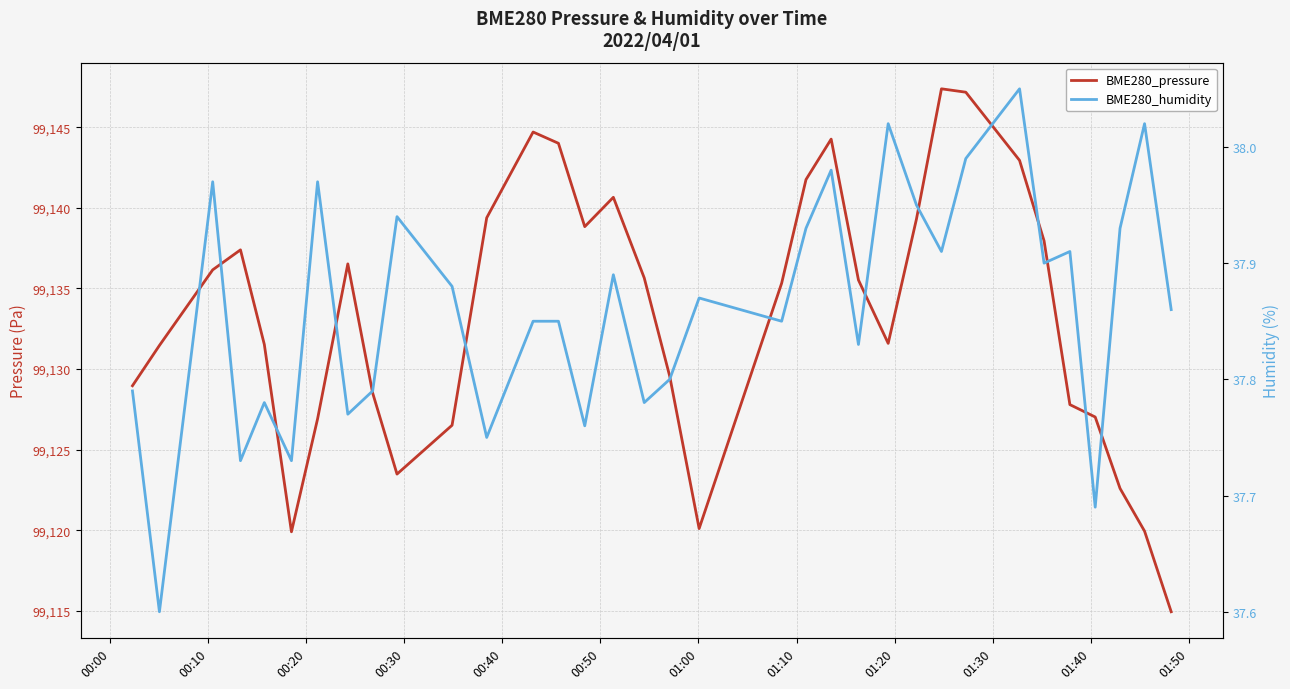

What is the spread (max minus min) of values at 01:40?

99088.6